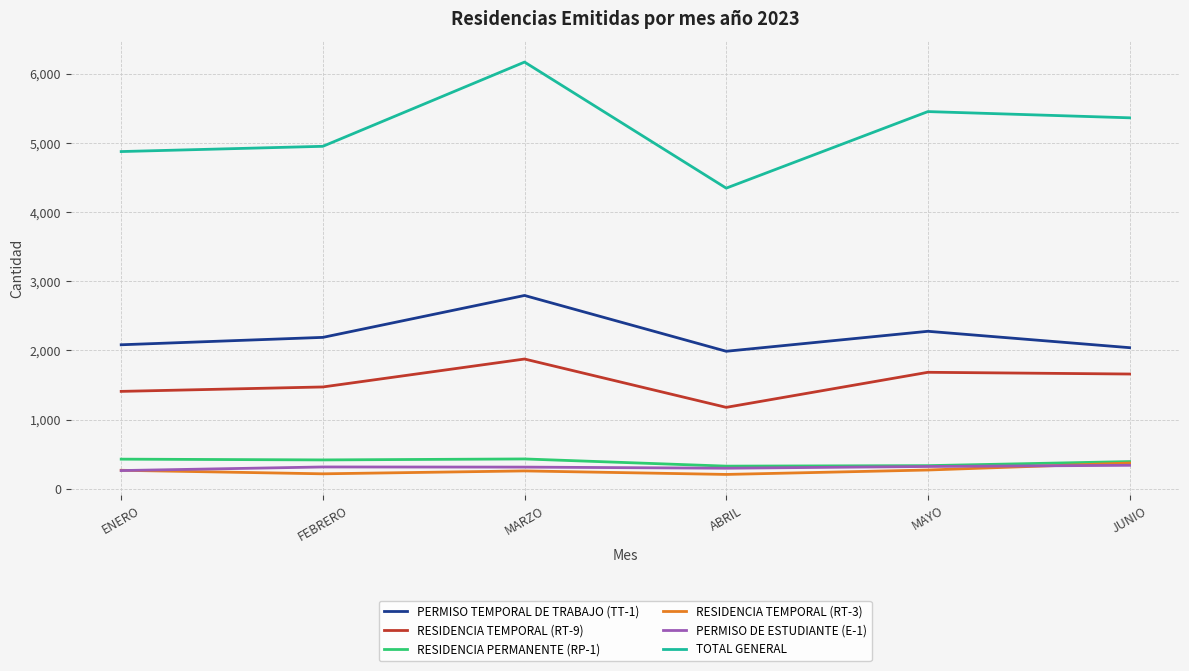

What is the difference between the highest and lowest values at MAYO?

5183